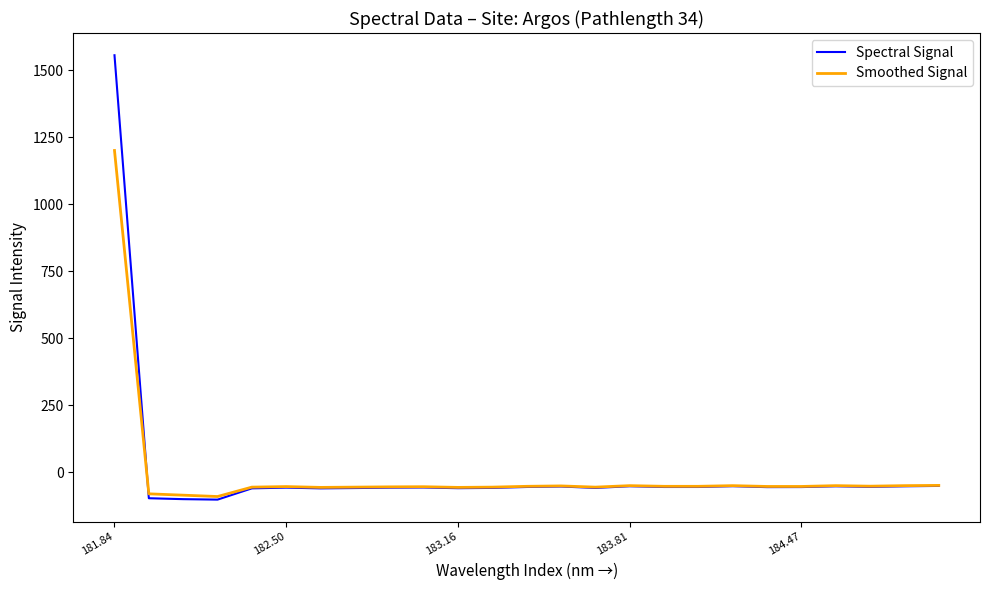

Rank the series by their maximum value, from lowest to highest.

Smoothed Signal, Spectral Signal